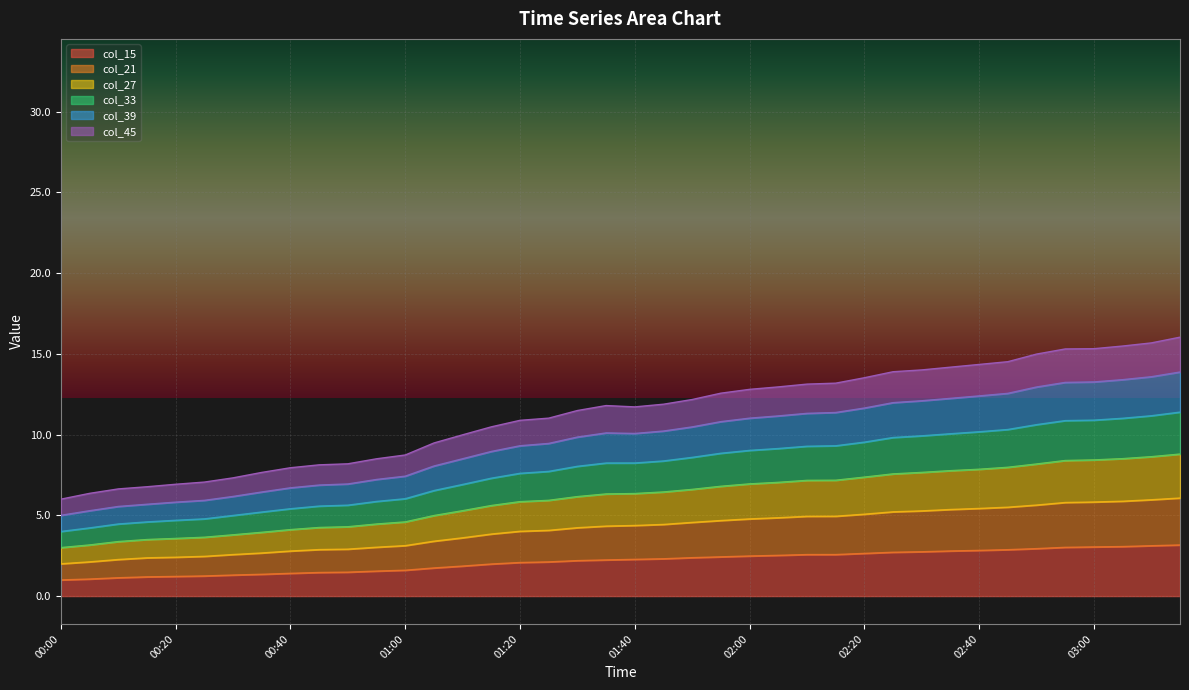

True or false: col_27 and col_21 intersect in this chart.

False